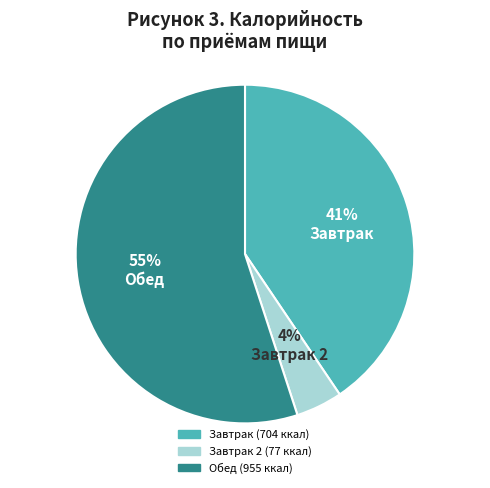

Is there a majority slice in this chart?

Yes